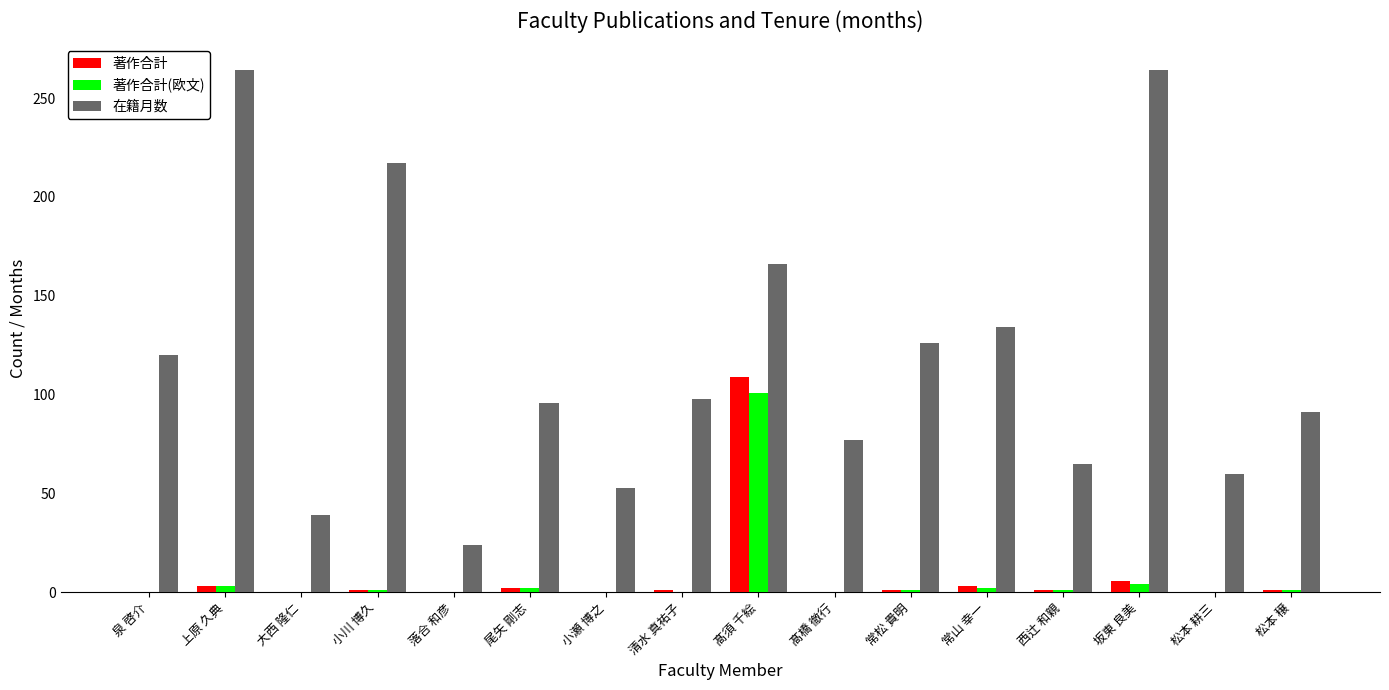

How many groups of bars are there?

16